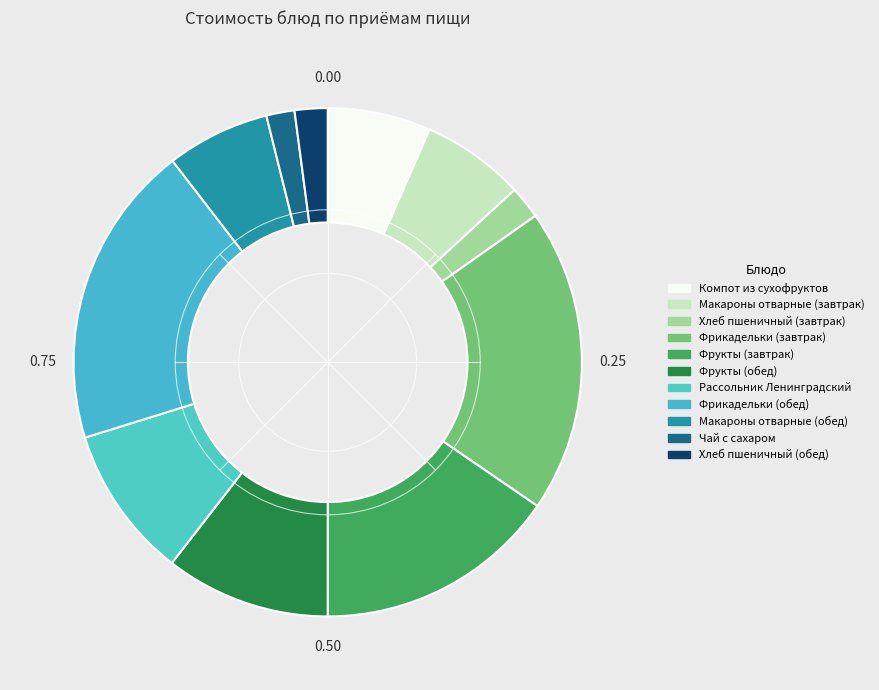

How many slices are in this pie chart?

11